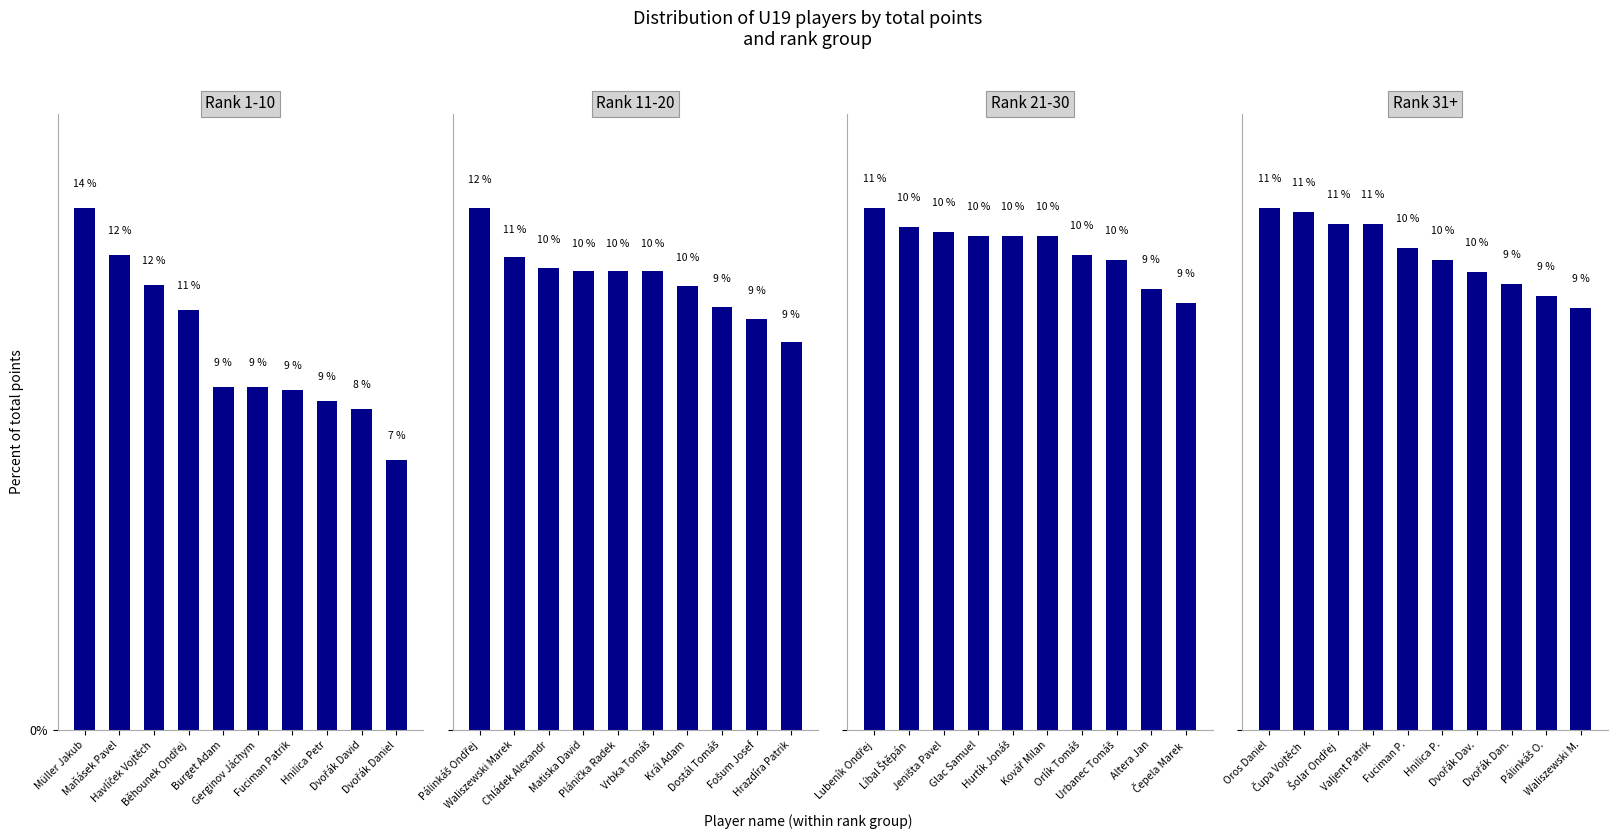

What are all the series names shown in the legend?

Rank 1-10, Rank 11-20, Rank 21-30, Rank 31+